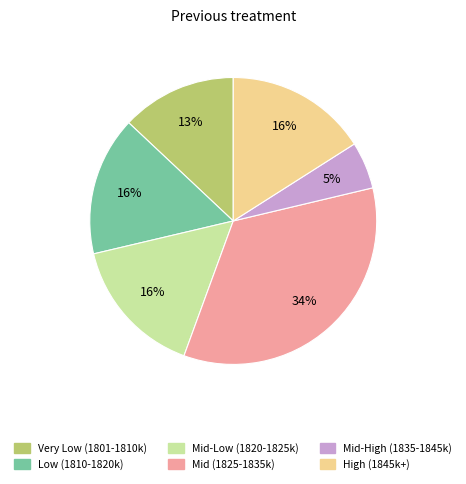

Is there a majority slice in this chart?

No